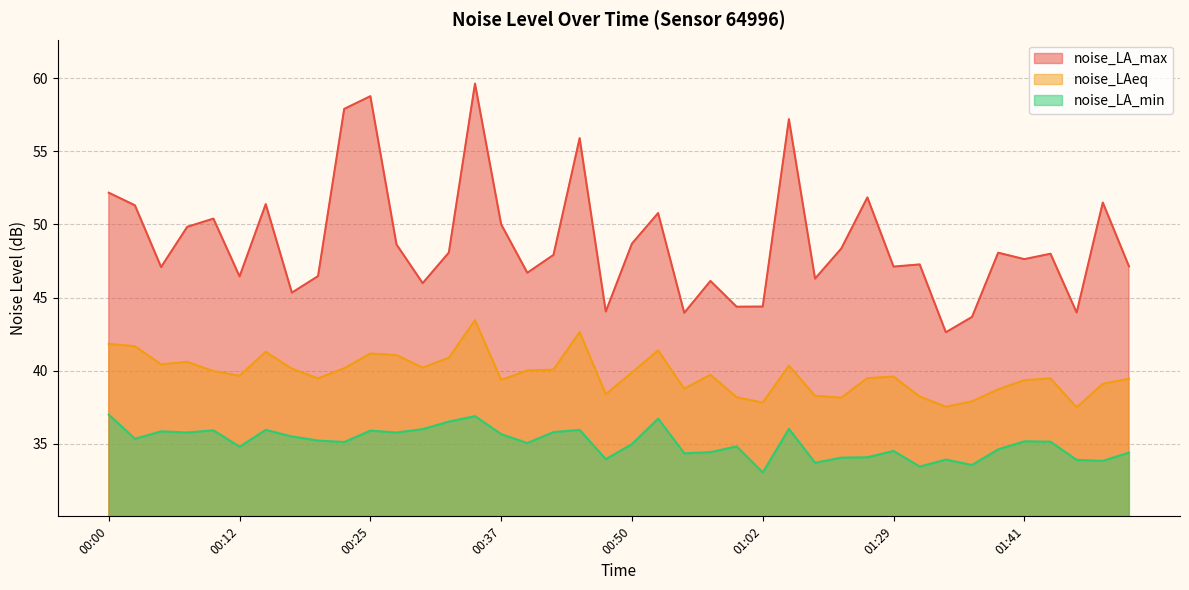

Which series has the largest total across all categories?

noise_LA_max